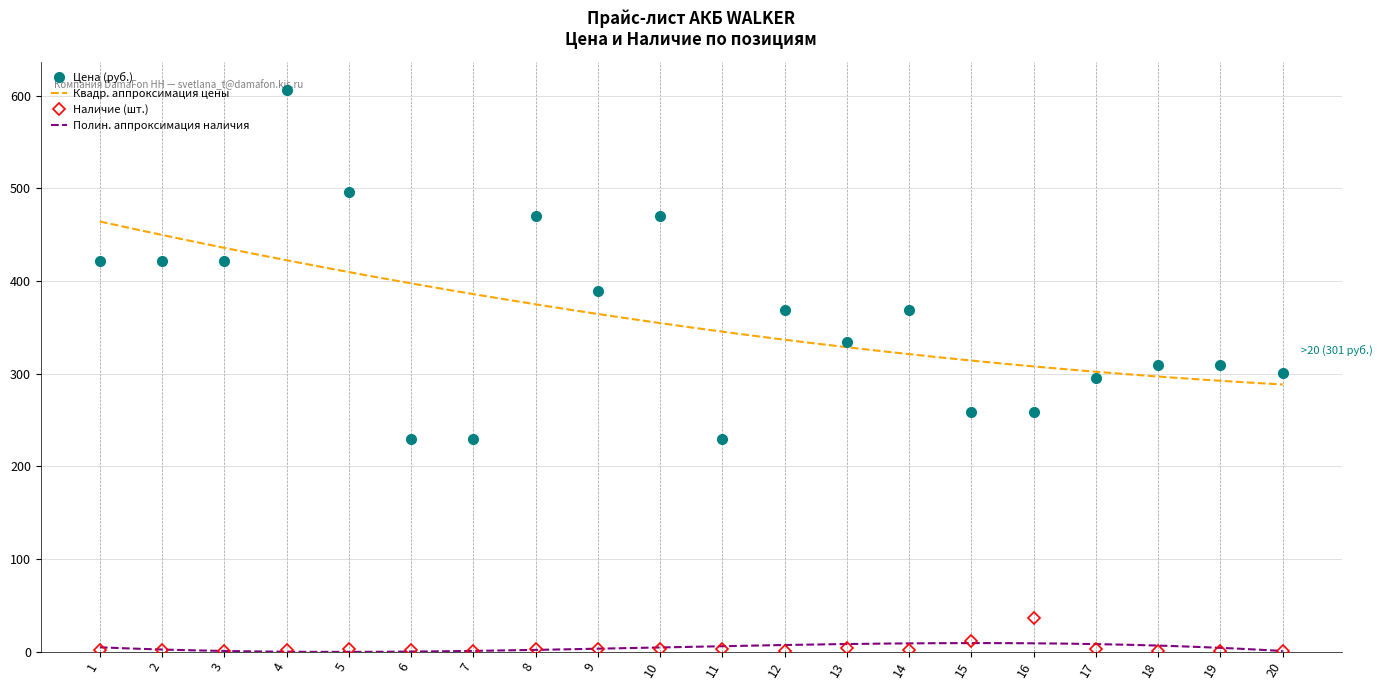

Which category has the lowest value in the Наличие series?

3